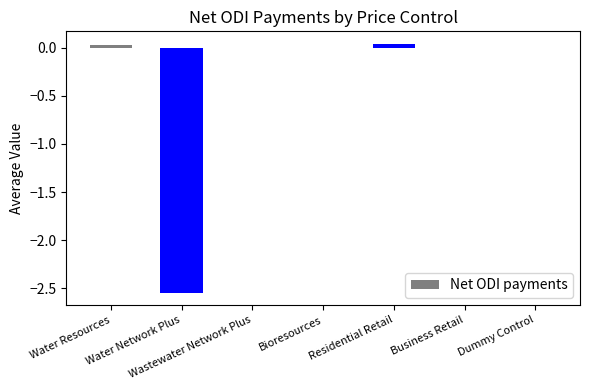

Does the chart contain stacked bars?

No